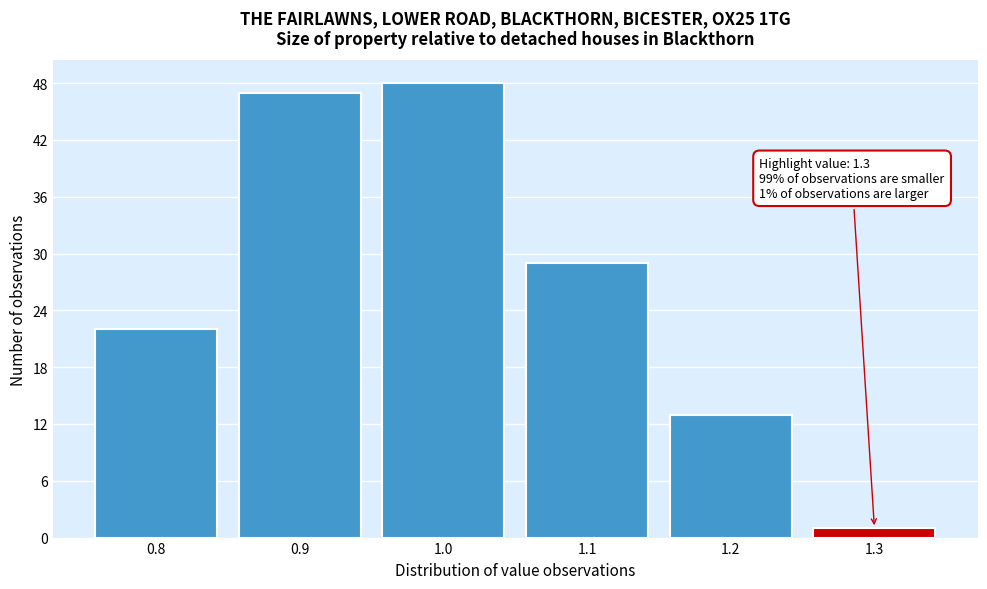

Which range on the x-axis has the tallest bar?

0.95 to 1.05